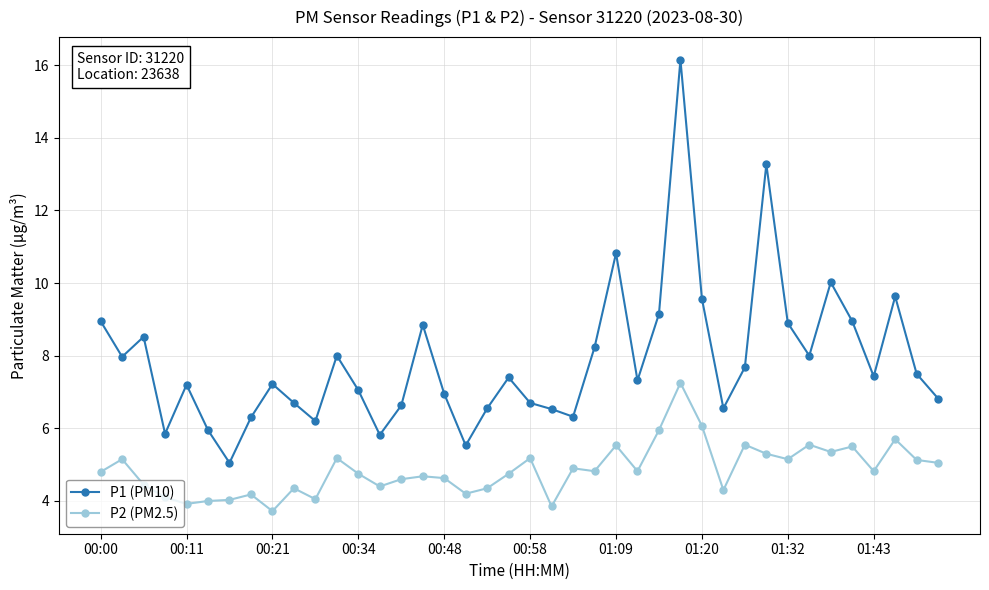

Which series has the largest total across all categories?

P1 (PM10)